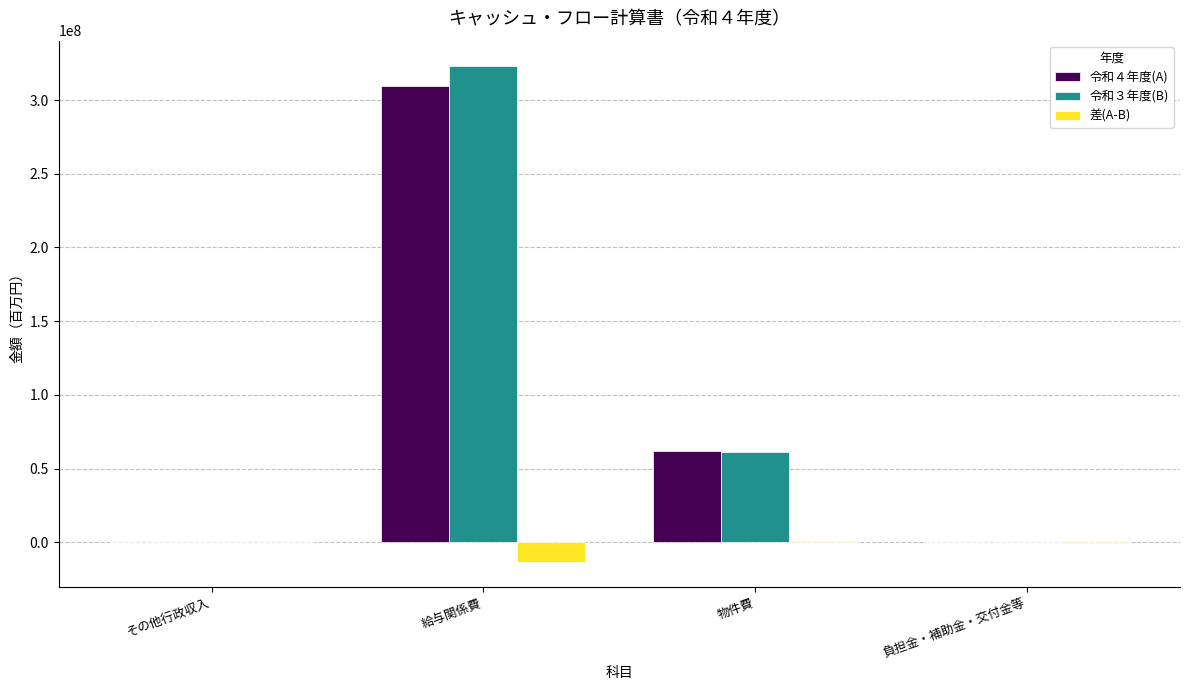

The 令和３年度(B) series shows 105000 at 負担金・補助金・交付金等. True or false?

True